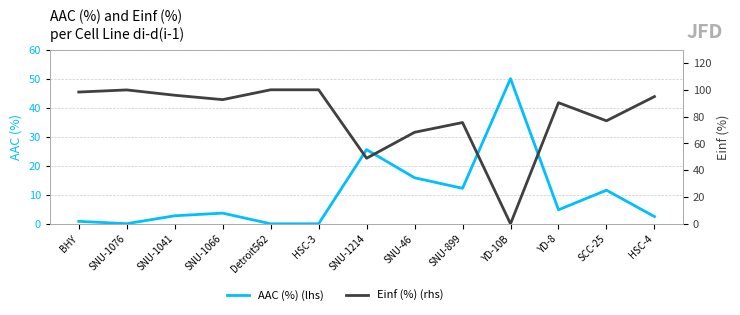

Which has a higher value, BHY or SNU-46?

SNU-46